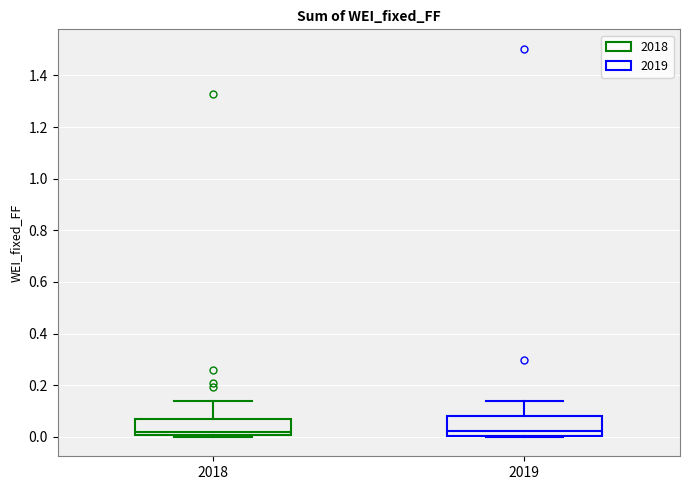

Reading left to right, transcribe this box plot: for each box, give where its median line is, the range the box spans, and where its two whiskers end, as read against the y-axis. The values are not printed on the chart, so give them approximately, as read against the axis.

2018: median 0.02, box 0.00 to 0.06, whiskers 0.00 (just below the box's lower edge) to 0.14
2019: median 0.02, box 0.00 to 0.08, whiskers 0.00 to 0.14